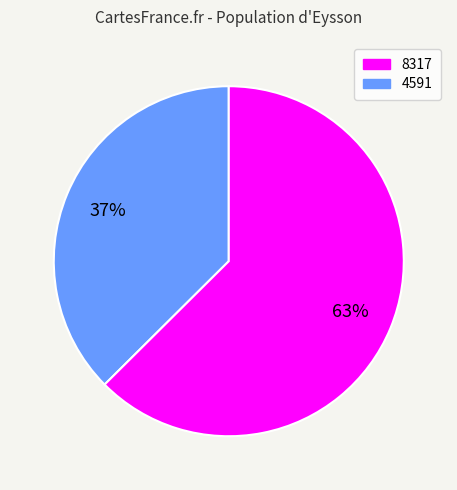

Is there any slice that represents more than half of the pie?

Yes